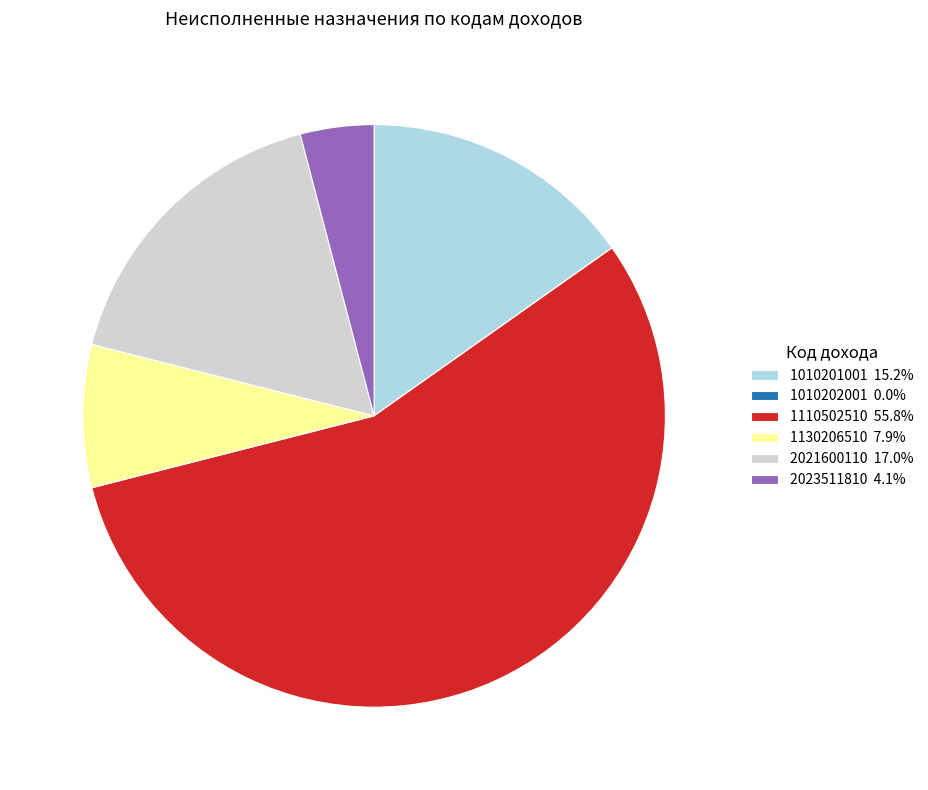

Do 1010201001 15.2% and 1110502510 55.8% together represent more than half of the pie?

Yes